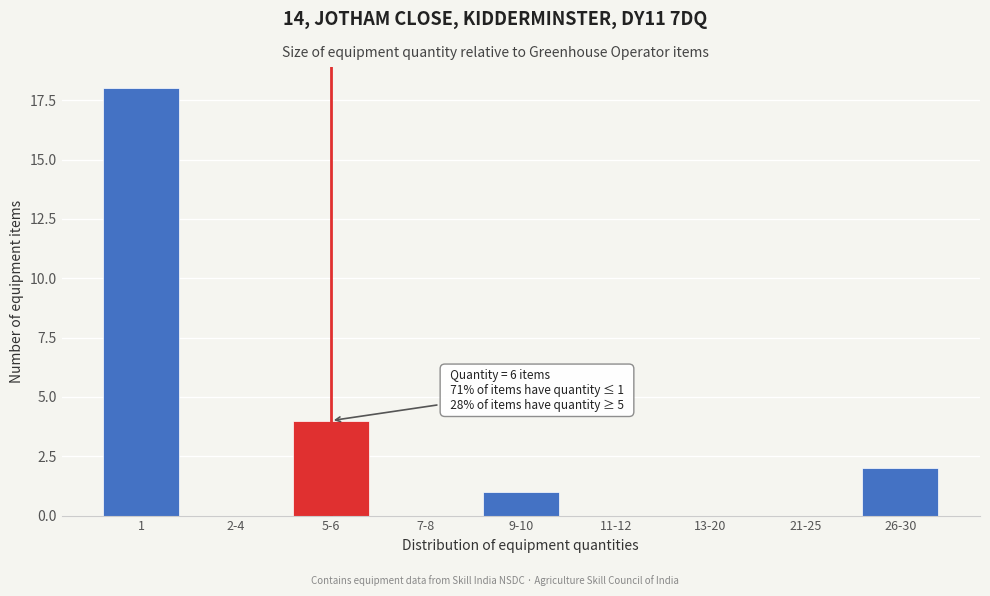

Reading left to right, transcribe all the data shown in this chart.

1=18	2-4=0	5-6=4	7-8=0	9-10=1	11-12=0	13-20=0	21-25=0	26-30=2